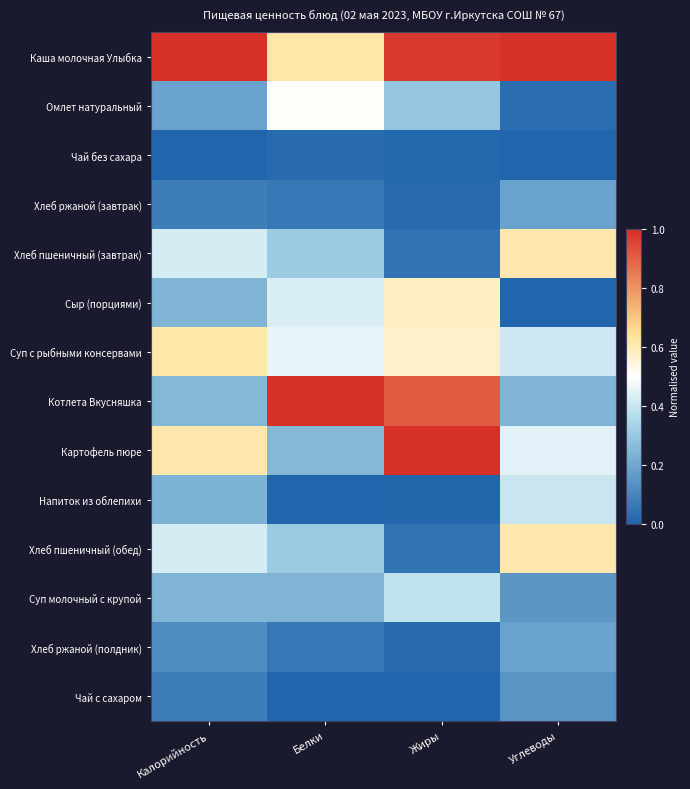

Reading right to left, extract all data points from this chart.

Каша молочная Улыбка: Углеводы=1.0	Жиры=1.0	Белки=0.6	Калорийность=1.0
Омлет натуральный: Углеводы=0.0	Жиры=0.3	Белки=0.5	Калорийность=0.2
Чай без сахара: Углеводы=0.0	Жиры=0.0	Белки=0.0	Калорийность=0.0
Хлеб ржаной (завтрак): Углеводы=0.2	Жиры=0.0	Белки=0.1	Калорийность=0.1
Хлеб пшеничный (завтрак): Углеводы=0.6	Жиры=0.0	Белки=0.3	Калорийность=0.4
Сыр (порциями): Углеводы=0.0	Жиры=0.6	Белки=0.4	Калорийность=0.2
Суп с рыбными консервами: Углеводы=0.4	Жиры=0.6	Белки=0.5	Калорийность=0.6
Котлета Вкусняшка: Углеводы=0.2	Жиры=0.9	Белки=1.0	Калорийность=0.3
Картофель пюре: Углеводы=0.4	Жиры=1.0	Белки=0.3	Калорийность=0.6
Напиток из облепихи: Углеводы=0.4	Жиры=0.0	Белки=0.0	Калорийность=0.2
Хлеб пшеничный (обед): Углеводы=0.6	Жиры=0.0	Белки=0.3	Калорийность=0.4
Суп молочный с крупой: Углеводы=0.2	Жиры=0.4	Белки=0.2	Калорийность=0.2
Хлеб ржаной (полдник): Углеводы=0.2	Жиры=0.0	Белки=0.1	Калорийность=0.1
Чай с сахаром: Углеводы=0.1	Жиры=0.0	Белки=0.0	Калорийность=0.1